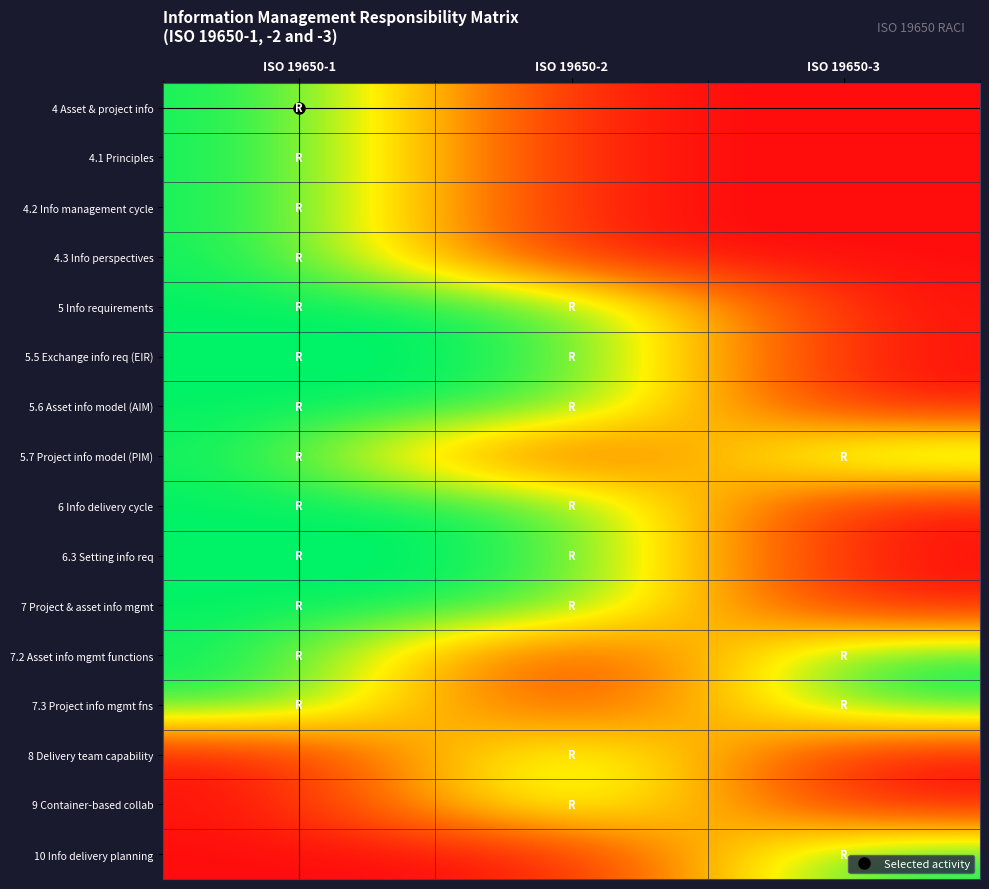

What is the greatest value displayed?

1